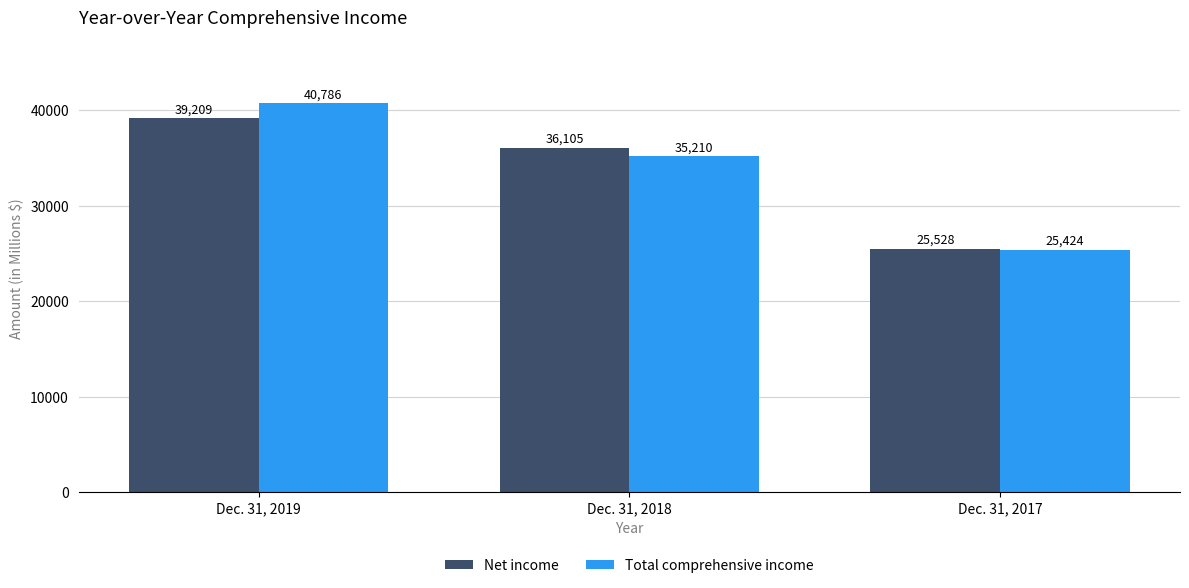

What are all the series names shown in the legend?

Net income, Total comprehensive income